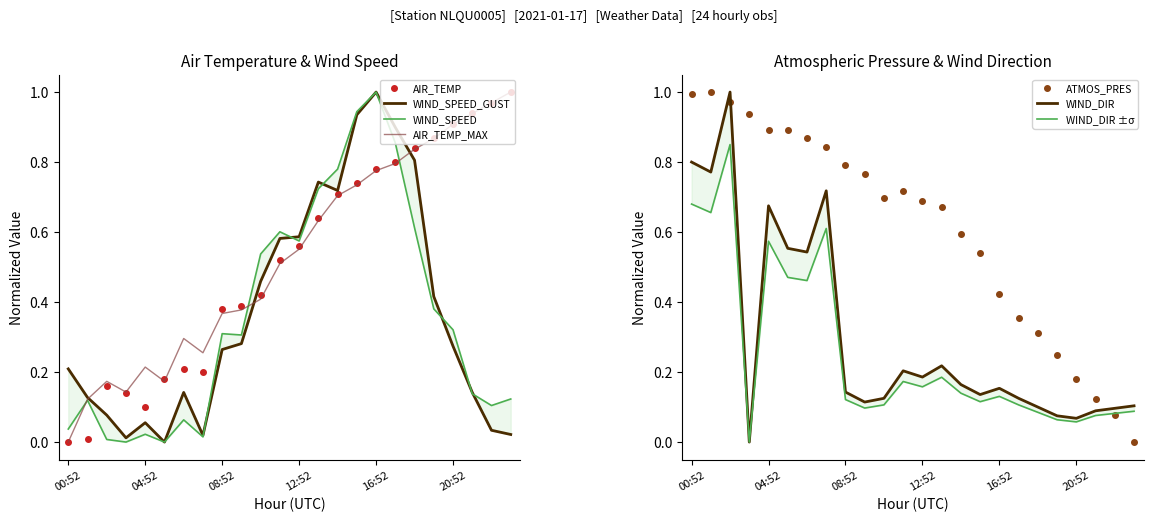

At which label does AIR_TEMP_MAX reach its minimum?

00:52